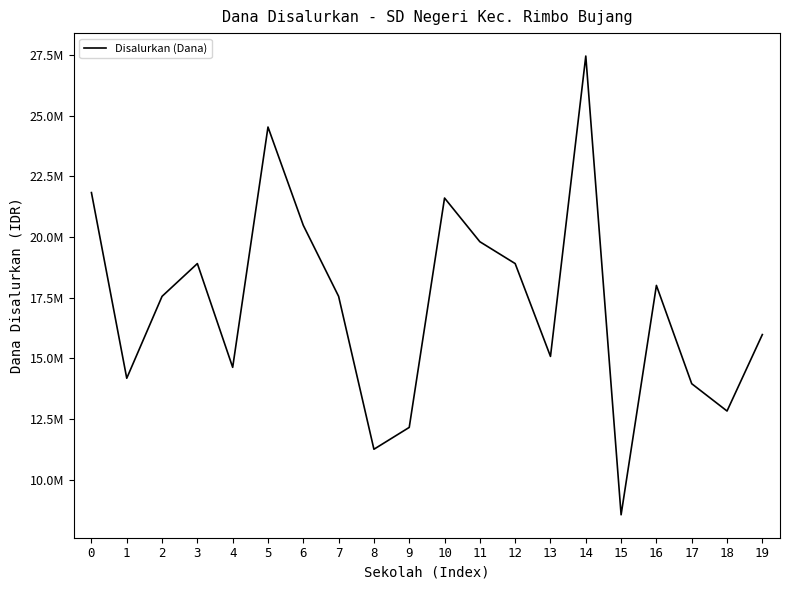

Reading right to left, what are all the values shown in this chart?

15975000	12825000	13950000	18000000	8550000	27450000	15075000	18900000	19800000	21600000	12150000	11250000	17550000	20475000	24525000	14625000	18900000	17550000	14175000	21825000